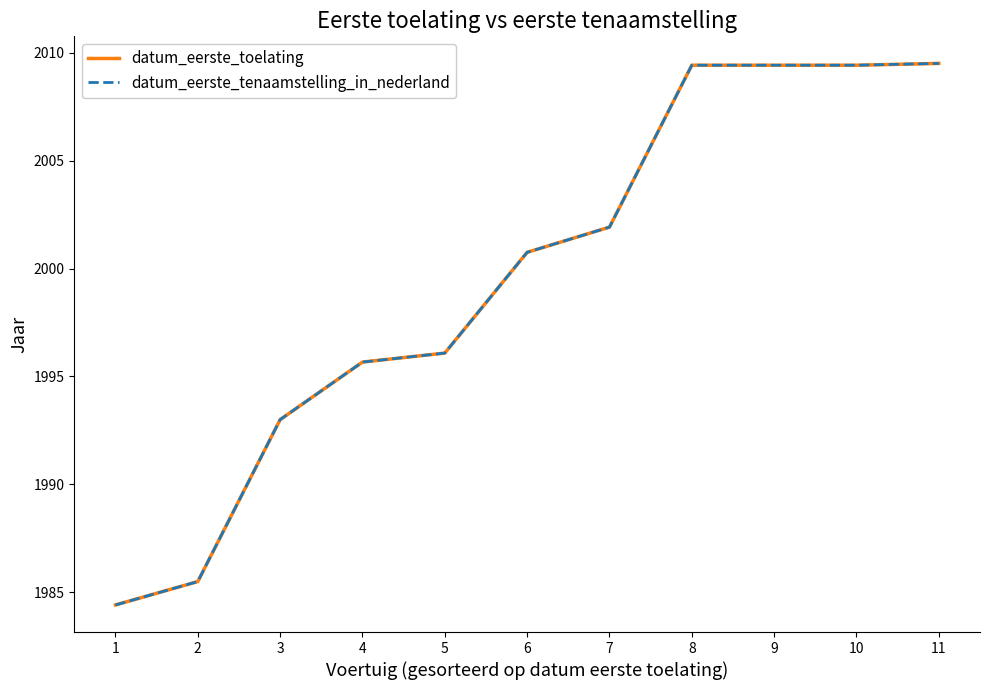

What is the greatest value displayed?

2009.5